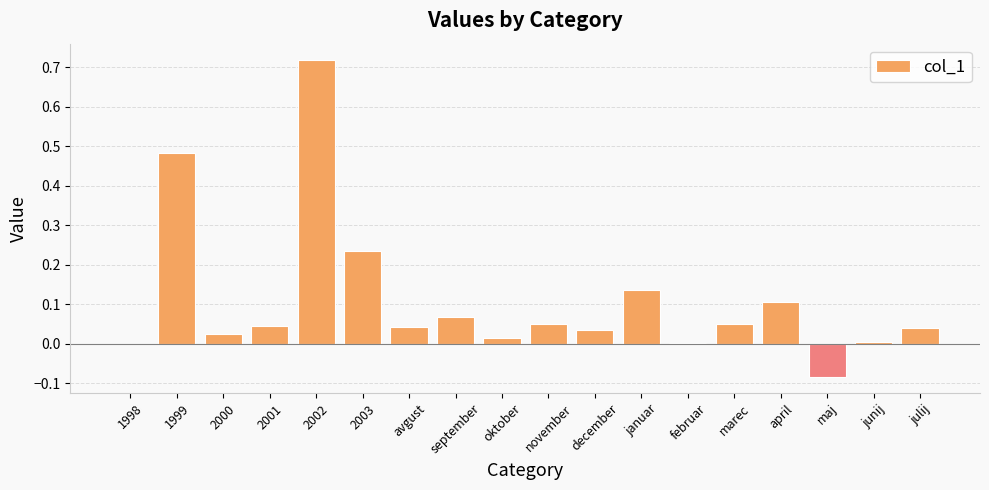

The chart shows a value of 0.0 at junij. True or false?

True